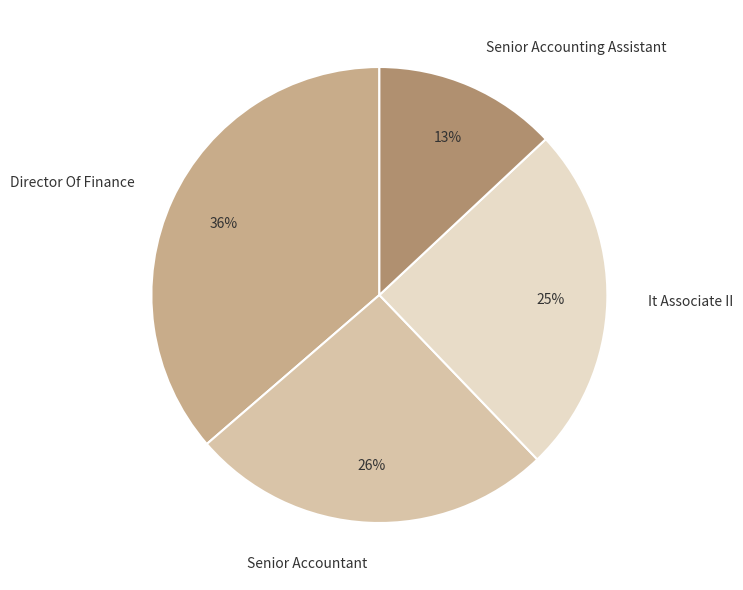

To the nearest percent, what is the difference between the largest and smallest slice percentages?

23%